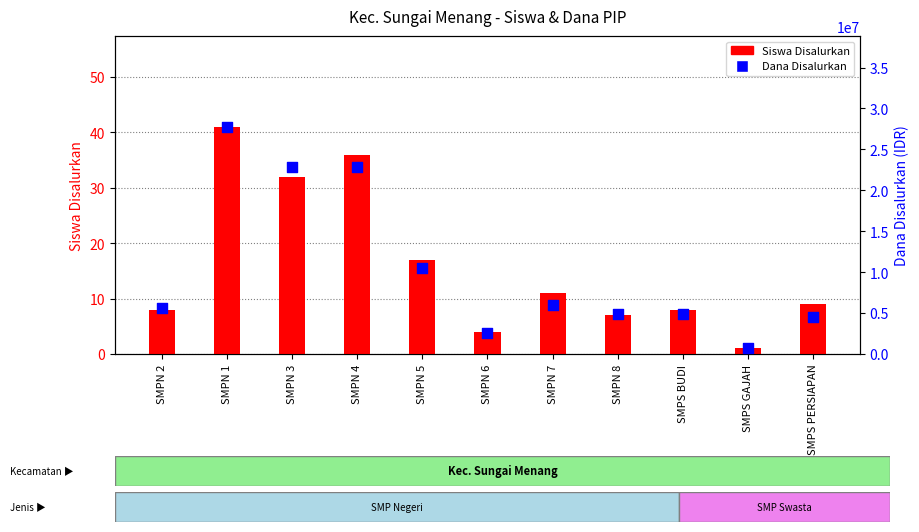

Which series has the largest total across all categories?

Dana Disalurkan